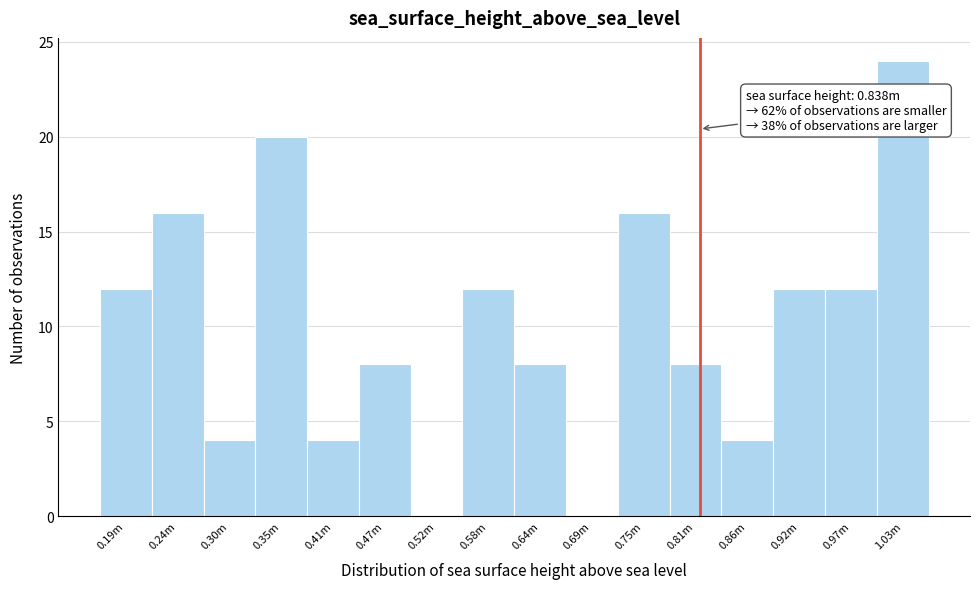

Reading left to right, list all the values displayed in this chart.

0.19m=12	0.24m=16	0.30m=4	0.35m=20	0.41m=4	0.47m=8	0.52m=0	0.58m=12	0.64m=8	0.69m=0	0.75m=16	0.81m=8	0.86m=4	0.92m=12	0.97m=12	1.03m=24